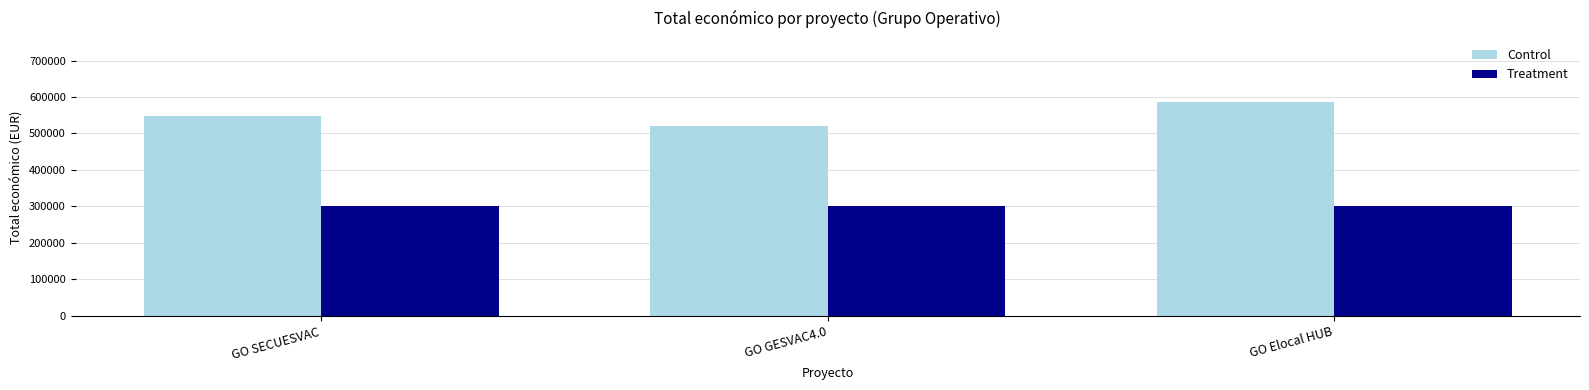

Count the Control values in the range 520062 to 586120.

3